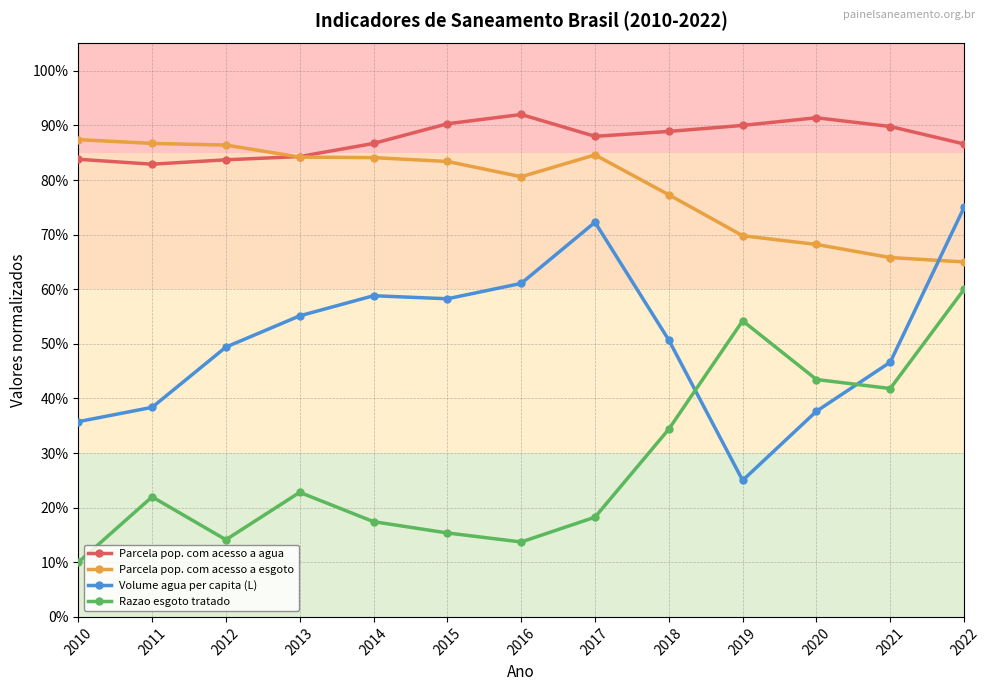

Reading left to right, extract all data points from this chart.

Parcela pop. com acesso a agua: 0.8	0.8	0.8	0.8	0.9	0.9	0.9	0.9	0.9	0.9	0.9	0.9	0.9
Parcela pop. com acesso a esgoto: 0.9	0.9	0.9	0.8	0.8	0.8	0.8	0.8	0.8	0.7	0.7	0.7	0.7
Volume agua per capita (L): 0.4	0.4	0.5	0.6	0.6	0.6	0.6	0.7	0.5	0.2	0.4	0.5	0.8
Razao esgoto tratado: 0.1	0.2	0.1	0.2	0.2	0.2	0.1	0.2	0.3	0.5	0.4	0.4	0.6